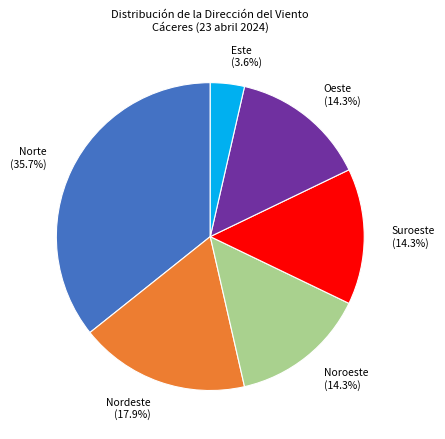

What is the ratio of the value at Noroeste to the value at Oeste?

1.0